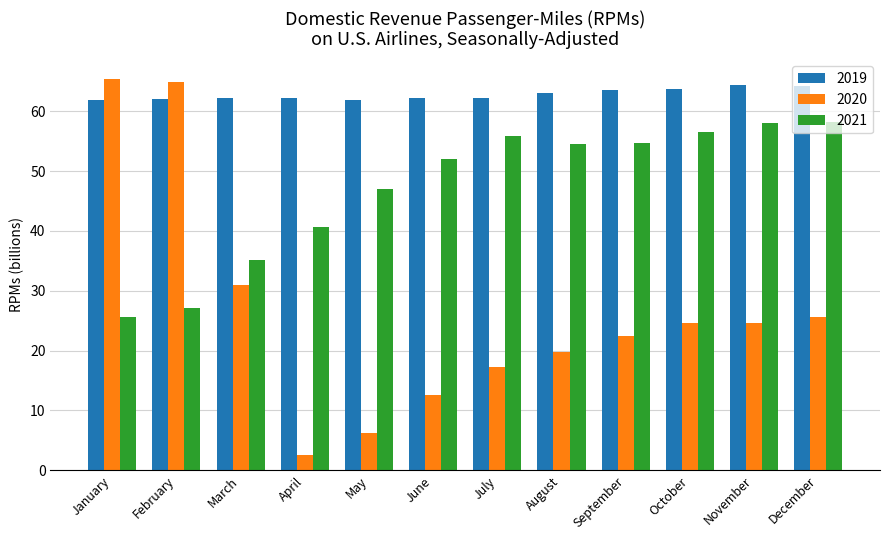

How many groups of bars are there?

12